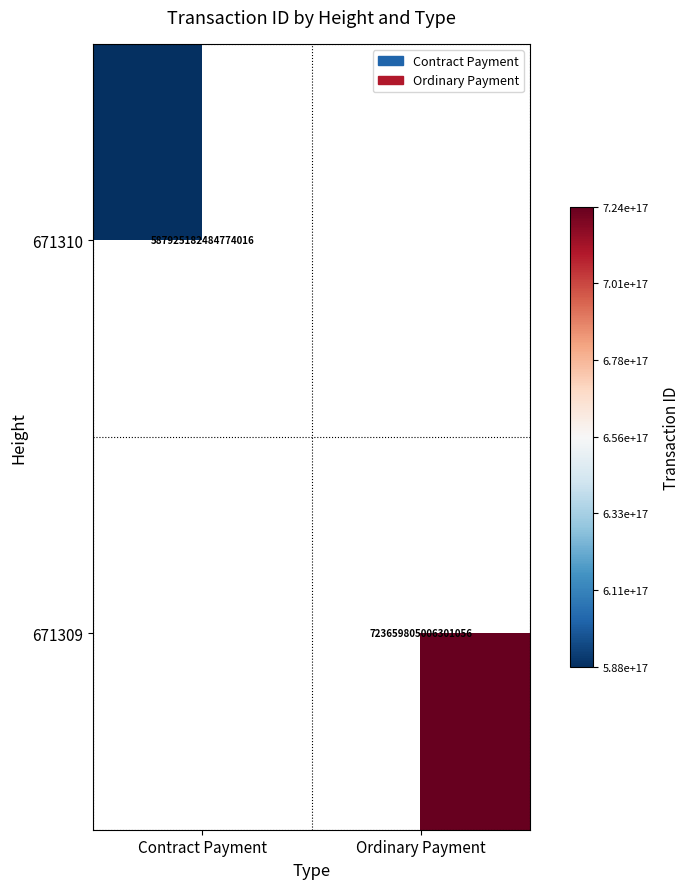

Is it true that 671310 equals 587925182484774016 at Contract Payment?

True